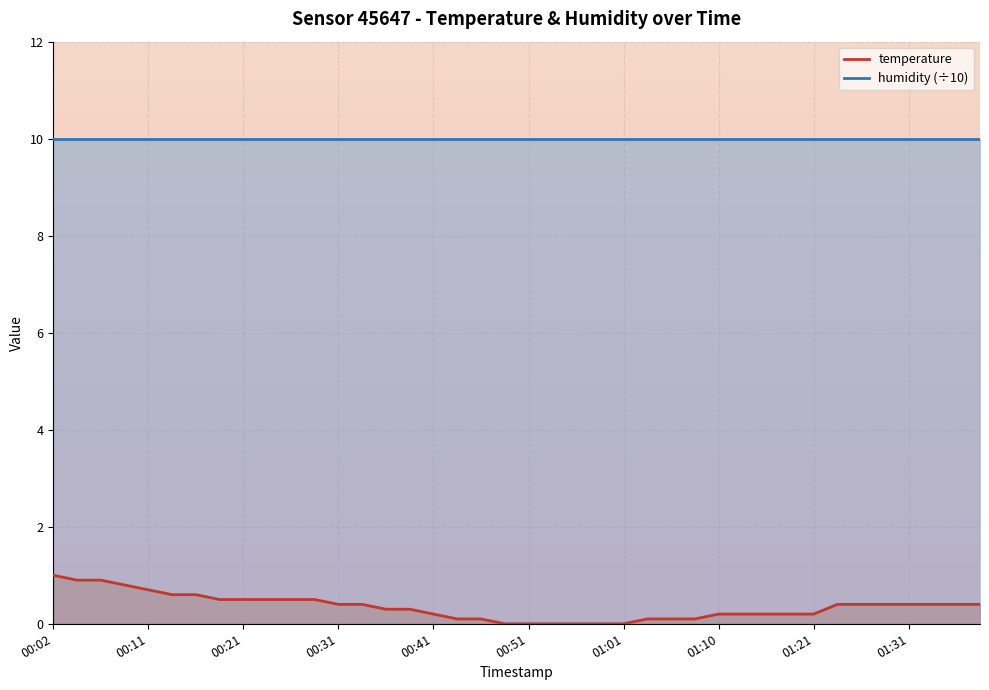

List the labels in order of value, smallest first.

00:48, 00:51, 00:53, 00:56, 00:58, 01:01, 00:43, 00:45, 01:03, 01:06, 01:08, 00:41, 01:10, 01:13, 01:15, 01:18, 01:21, 00:36, 00:38, 00:31, 00:33, 01:24, 01:26, 01:29, 01:31, 01:34, 01:36, 01:39, 00:19, 00:21, 00:24, 00:26, 00:28, 00:14, 00:16, 00:11, 00:09, 00:04, 00:07, 00:02